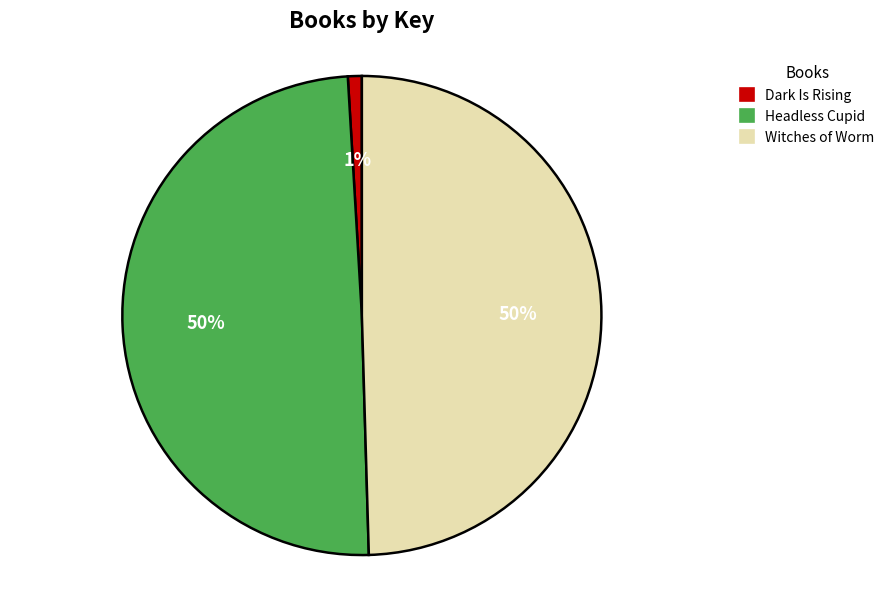

Do Headless Cupid and Dark Is Rising together represent more than half of the pie?

Yes